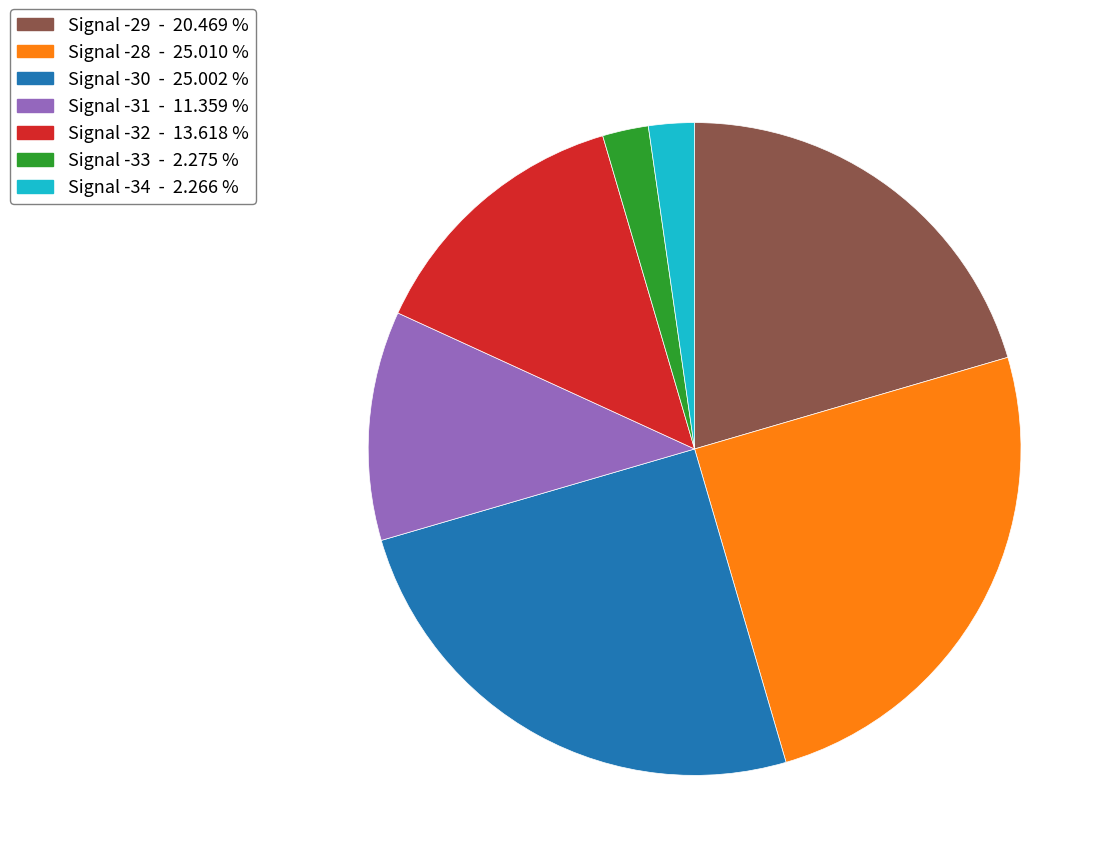

Is there any slice that represents more than half of the pie?

No